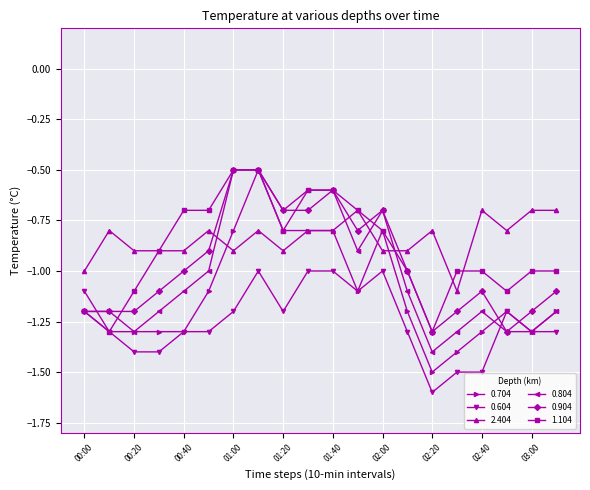

True or false: 0.804 has more than 0 points higher than both neighbors.

True